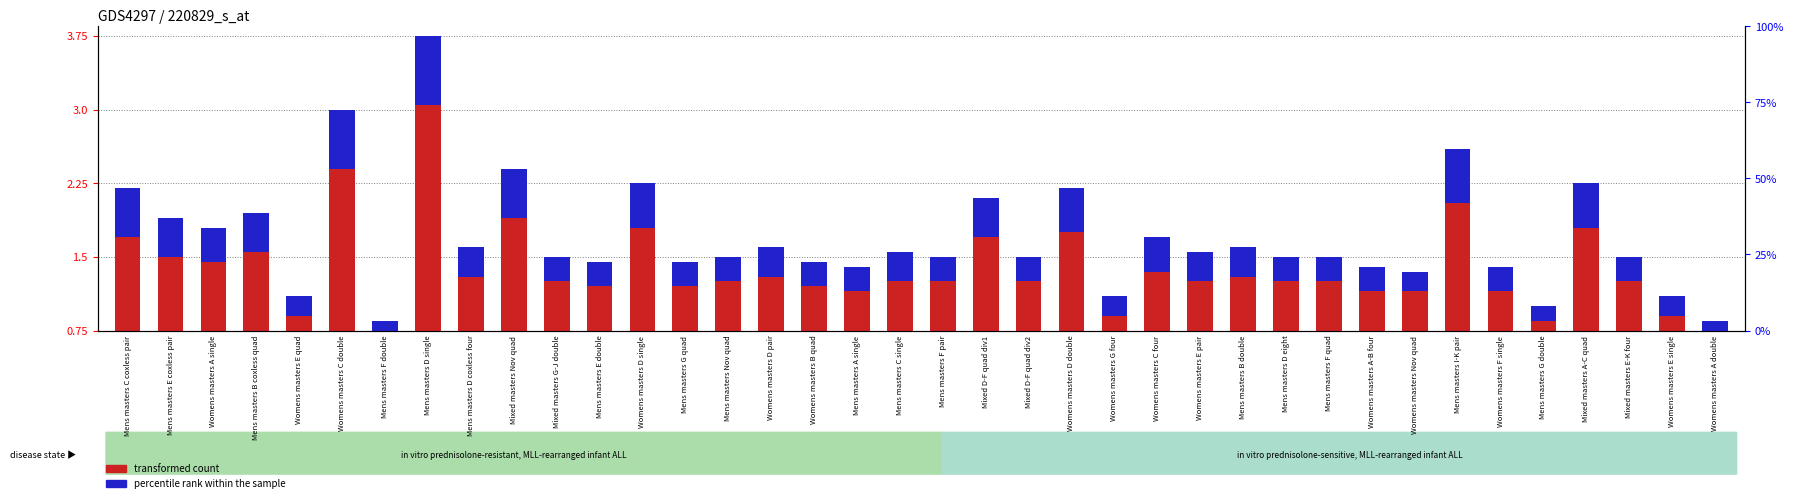

Is it true that transformed count equals 1.6 at Mens masters D coxless four?

True